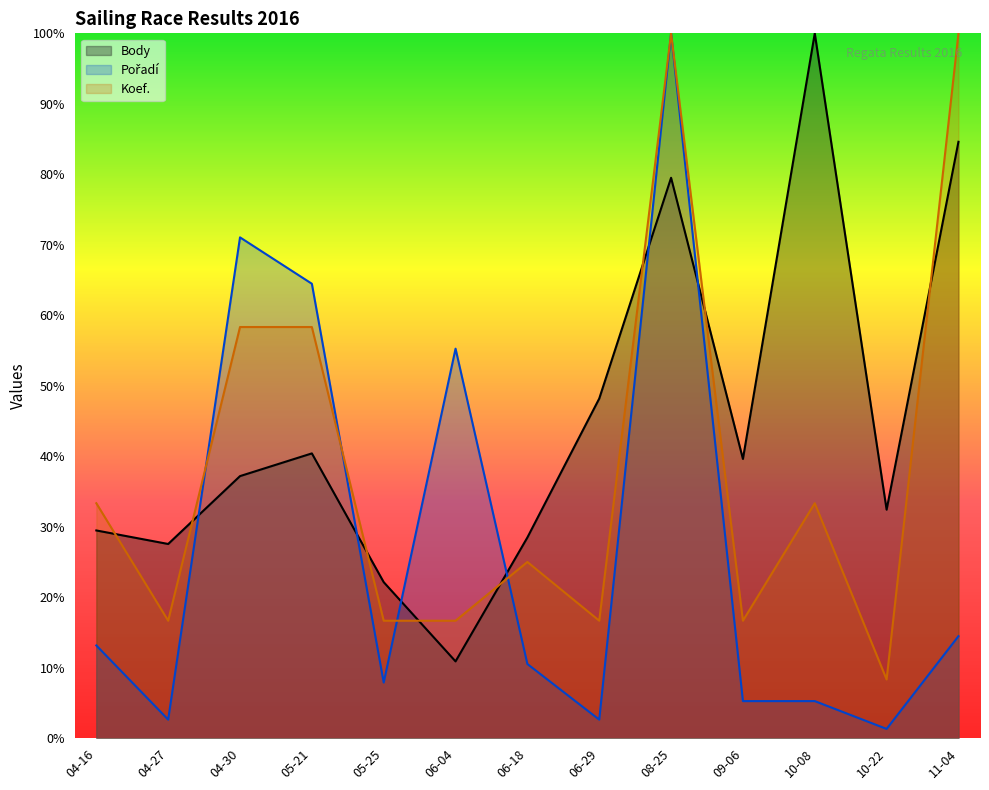

Which series changed the most between 04-27 and 06-18?

Koef.